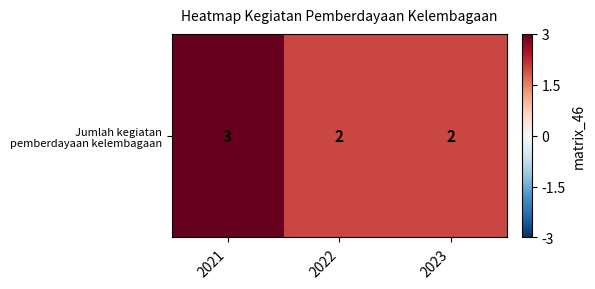

Reading left to right, transcribe all the data shown in this chart.

2021=3	2022=2	2023=2